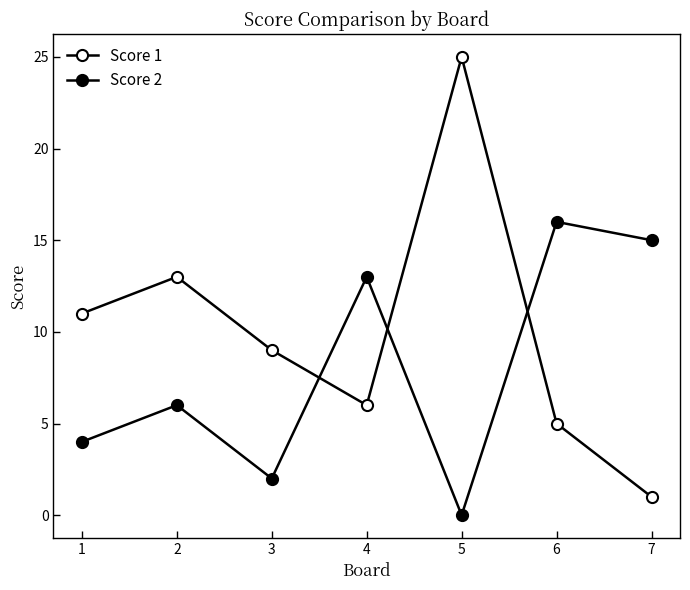

Does the chart have visible grid lines?

No